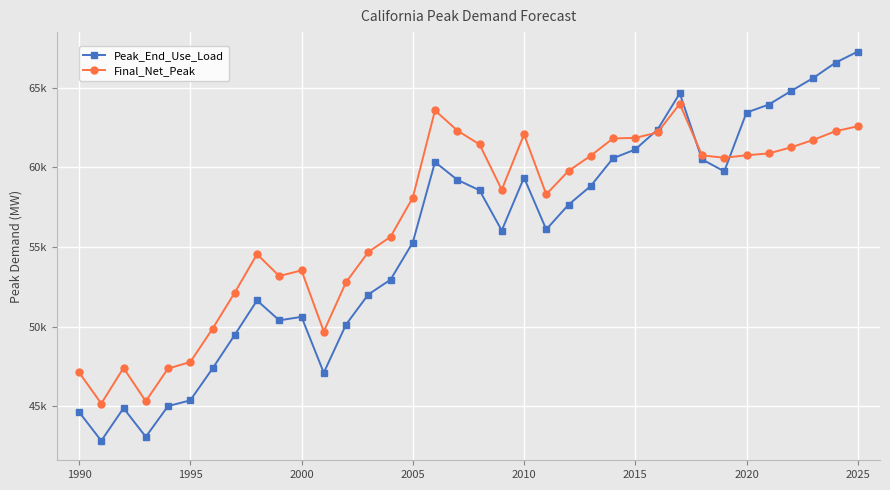

True or false: Peak_End_Use_Load and Final_Net_Peak cross at least once.

True